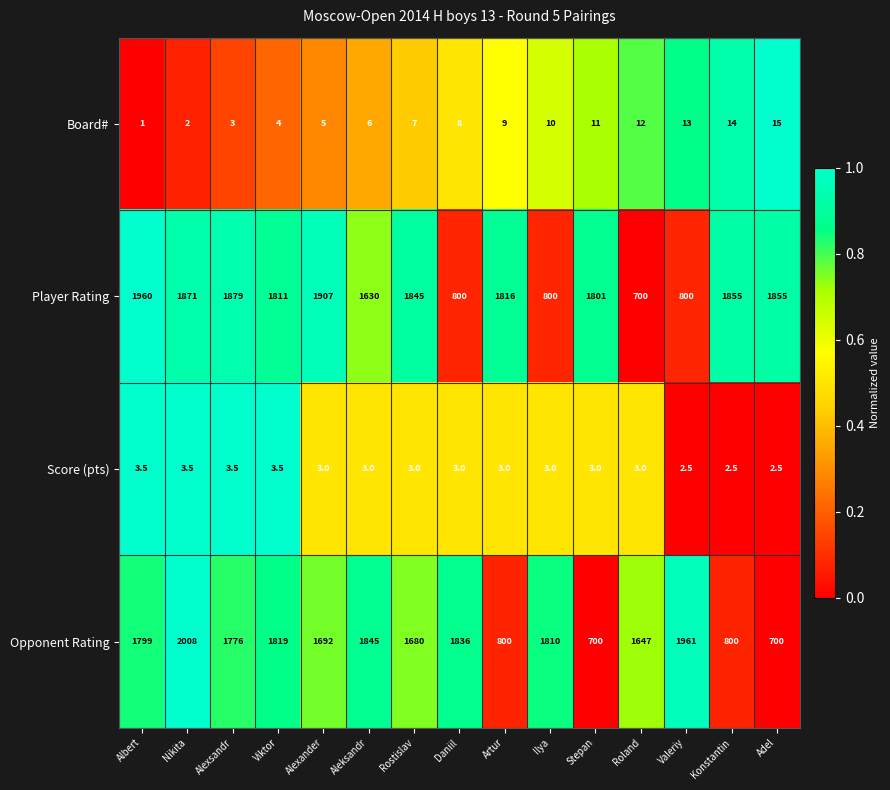

Rank the series by their maximum value, from highest to lowest.

Opponent Rating, Player Rating, Board#, Score (pts)